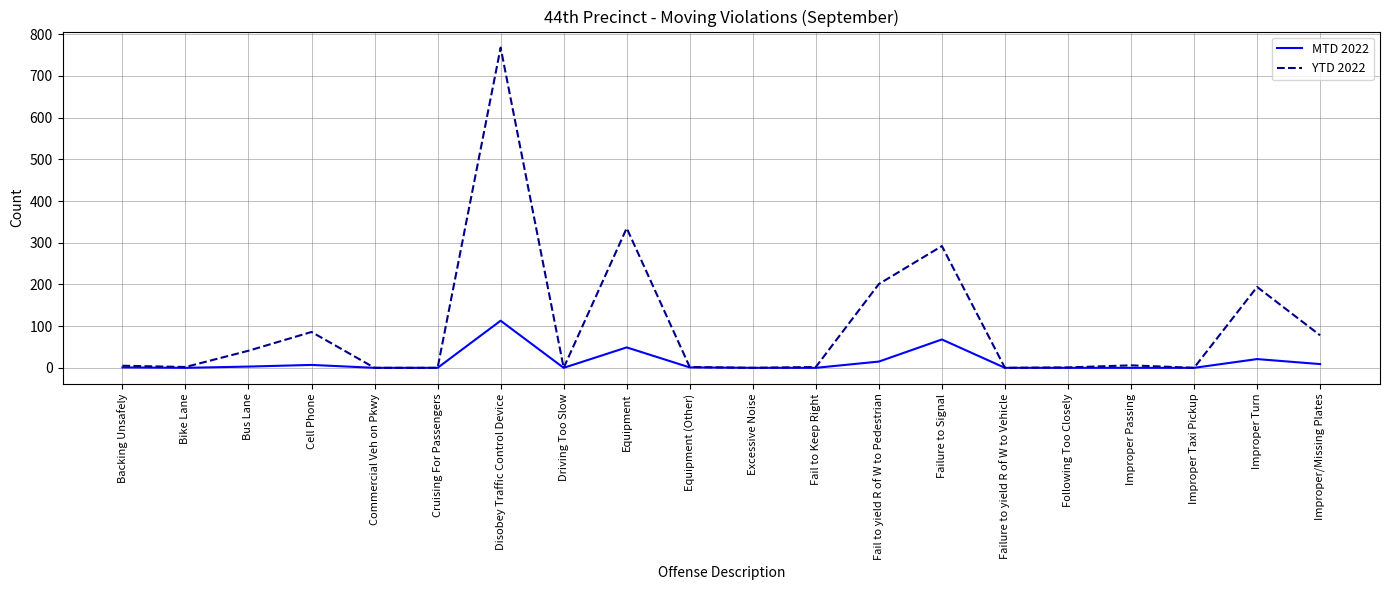

What is the spread (max minus min) of values at Improper/Missing Plates?

69